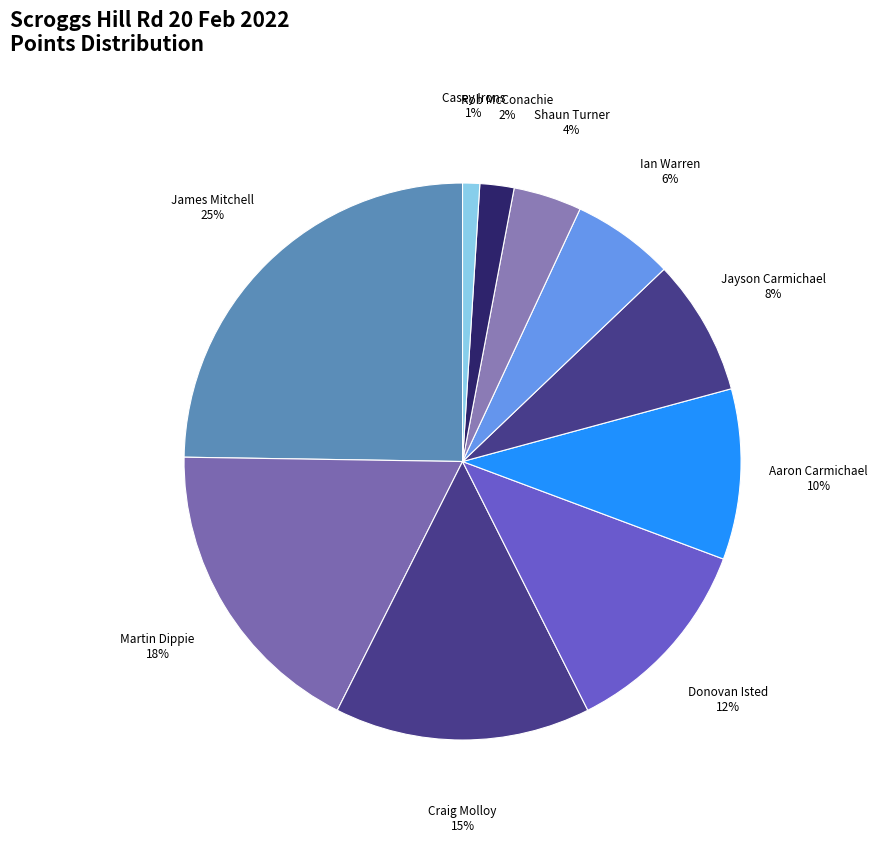

Approximately how many times larger is the value at Craig Molloy compared to Donovan Isted?

1.2